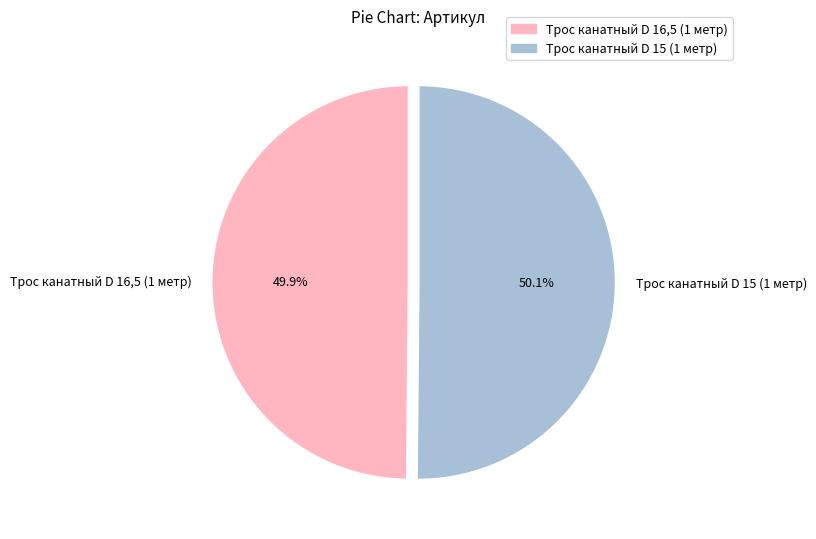

Is there any slice that represents more than half of the pie?

Yes